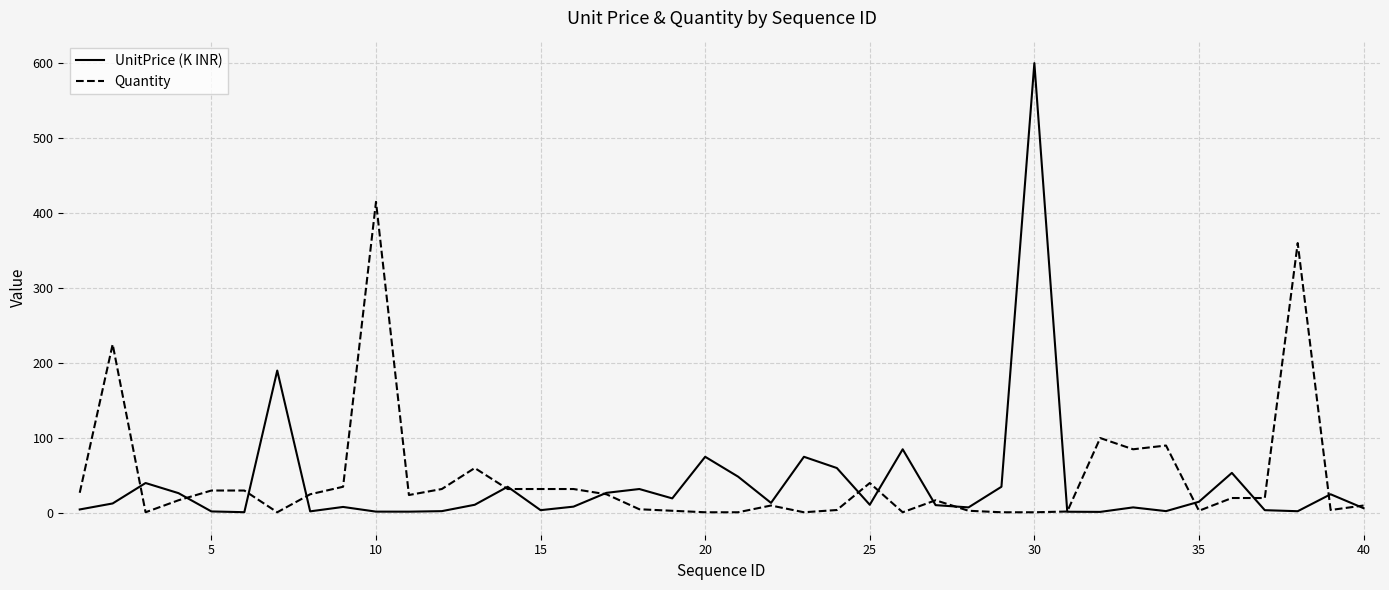

Count the number of categories in the chart.

40